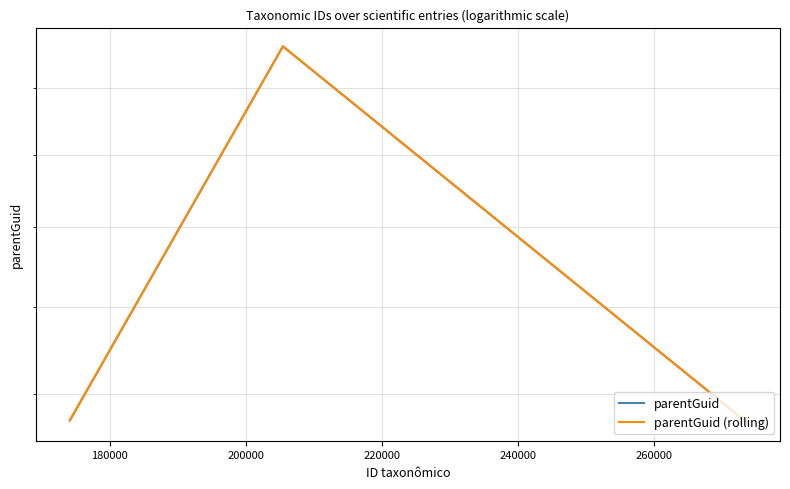

How many data points in parentGuid are less than 174478?

1